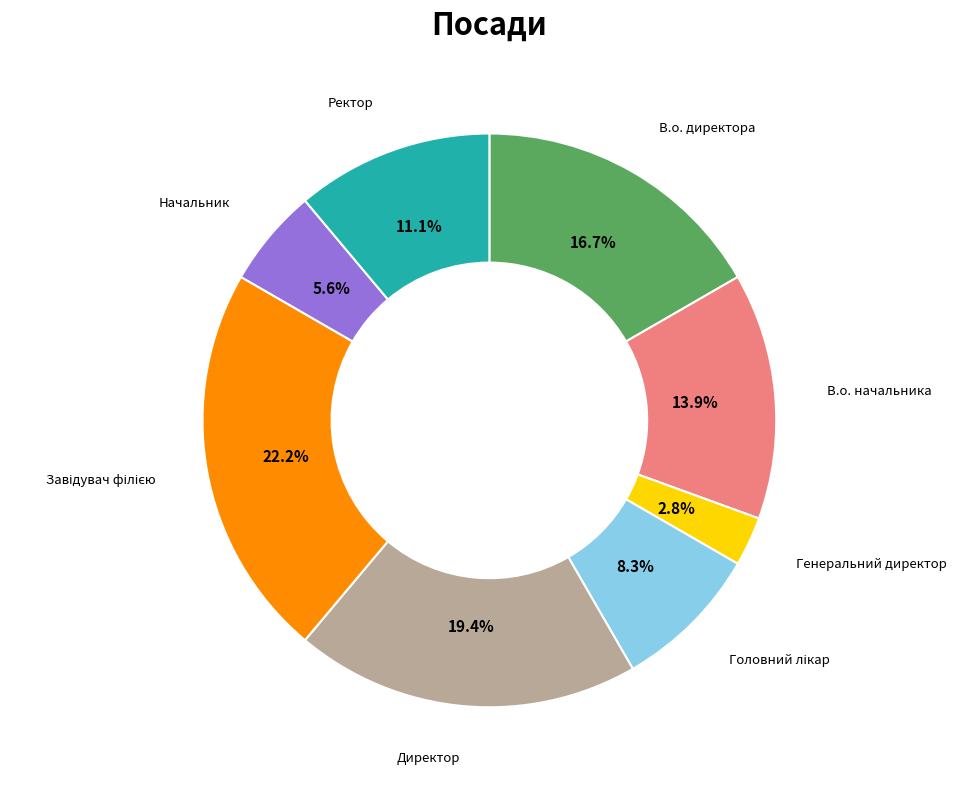

To the nearest percent, what portion does В.о. директора represent?

17%